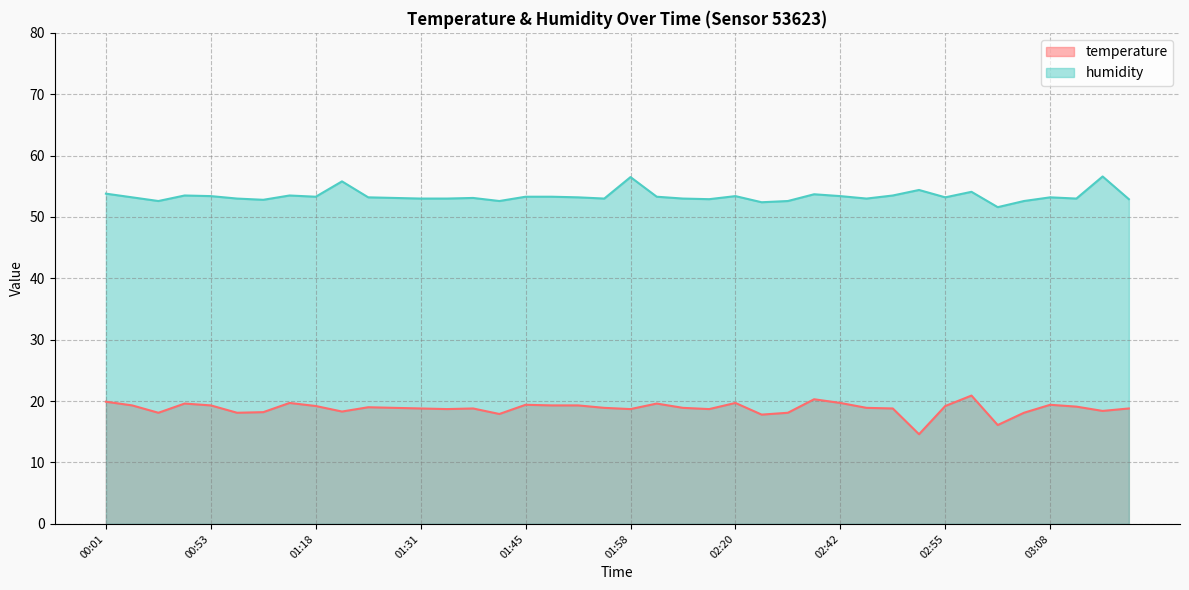

Reading left to right, what are all the values shown in this chart?

temperature: 19.9	19.3	18.1	19.6	19.3	18.1	18.2	19.7	19.2	18.3	19.0	18.9	18.8	18.7	18.8	17.9	19.4	19.3	19.3	18.9	18.7	19.6	18.9	18.7	19.7	17.8	18.1	20.3	19.7	18.9	18.8	14.6	19.2	20.9	16.1	18.1	19.4	19.1	18.4	18.8
humidity: 53.8	53.2	52.6	53.5	53.4	53.0	52.8	53.5	53.3	55.8	53.2	53.1	53.0	53.0	53.1	52.6	53.3	53.3	53.2	53.0	56.5	53.3	53.0	52.9	53.4	52.4	52.6	53.7	53.4	53.0	53.5	54.4	53.2	54.1	51.6	52.6	53.2	53.0	56.6	52.9